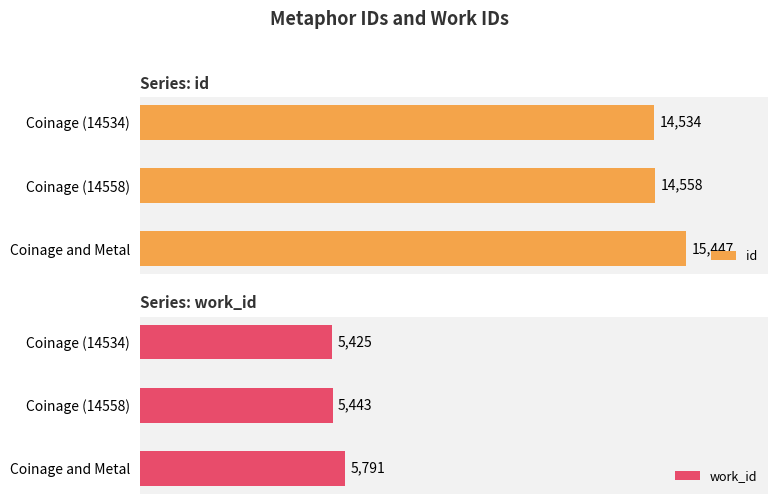

What is the sum of all id values?

44539